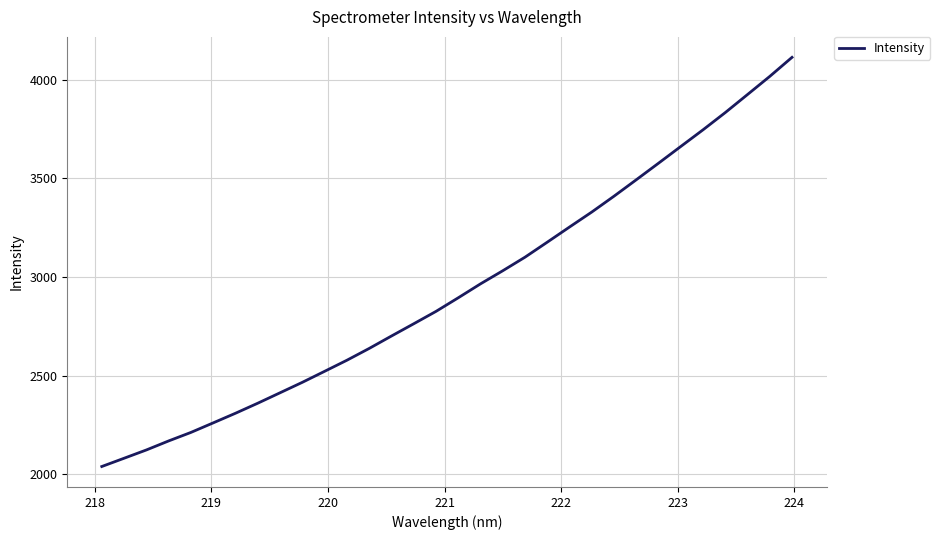

What is the greatest value displayed?

4114.8